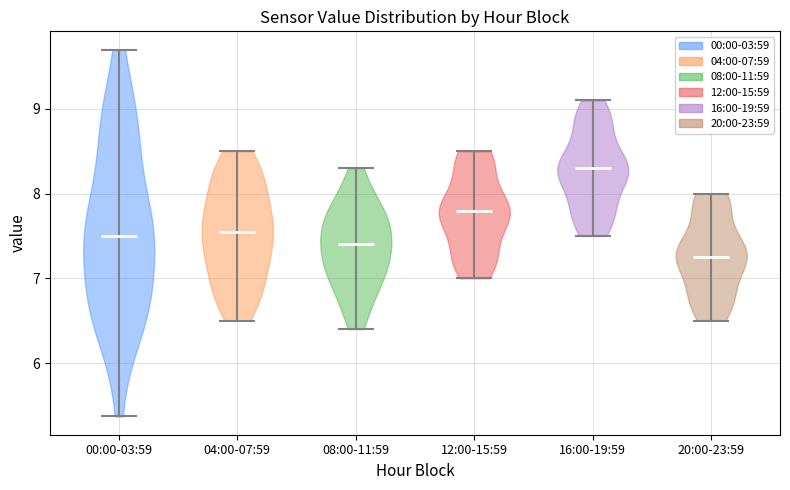

What is the lowest point the violin for 00:00-03:59 reaches on the y-axis? The values are not printed on the chart, so give them approximately, as read against the axis.

5.4